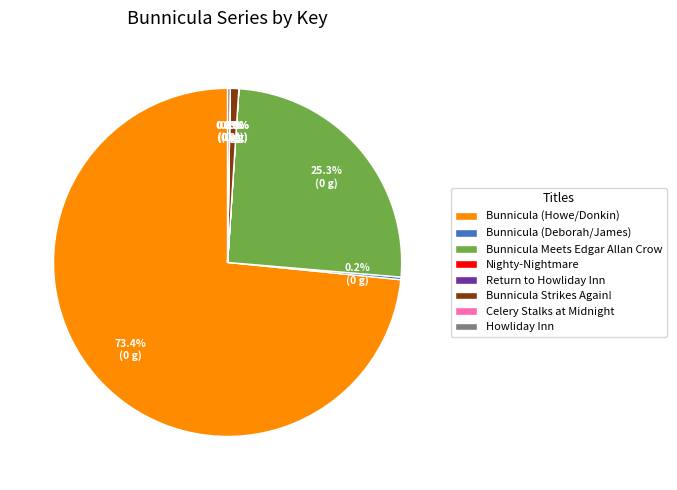

How much of the chart is everything except Bunnicula Strikes Again!?

99.2%